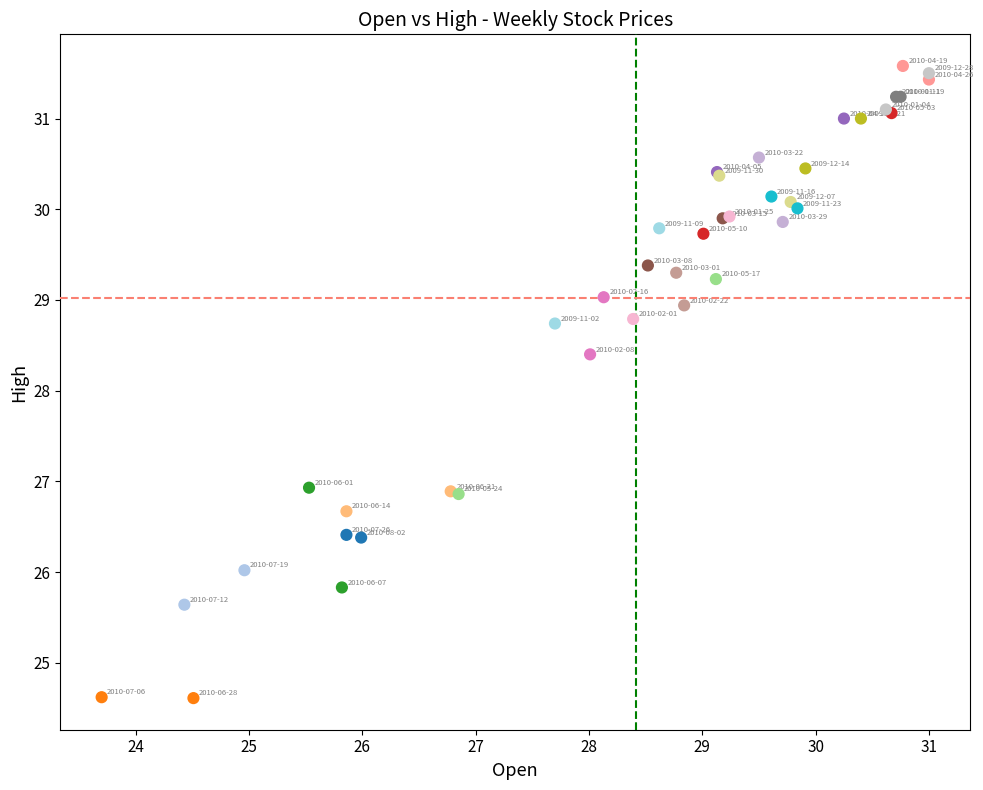

What Y value in the scatter plot is closest to 28?

28.4